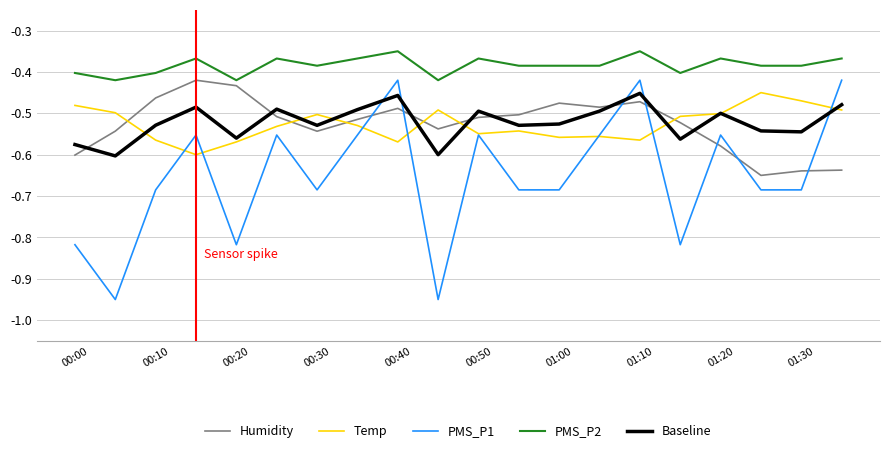

Does the chart display data point markers on the line(s)?

No